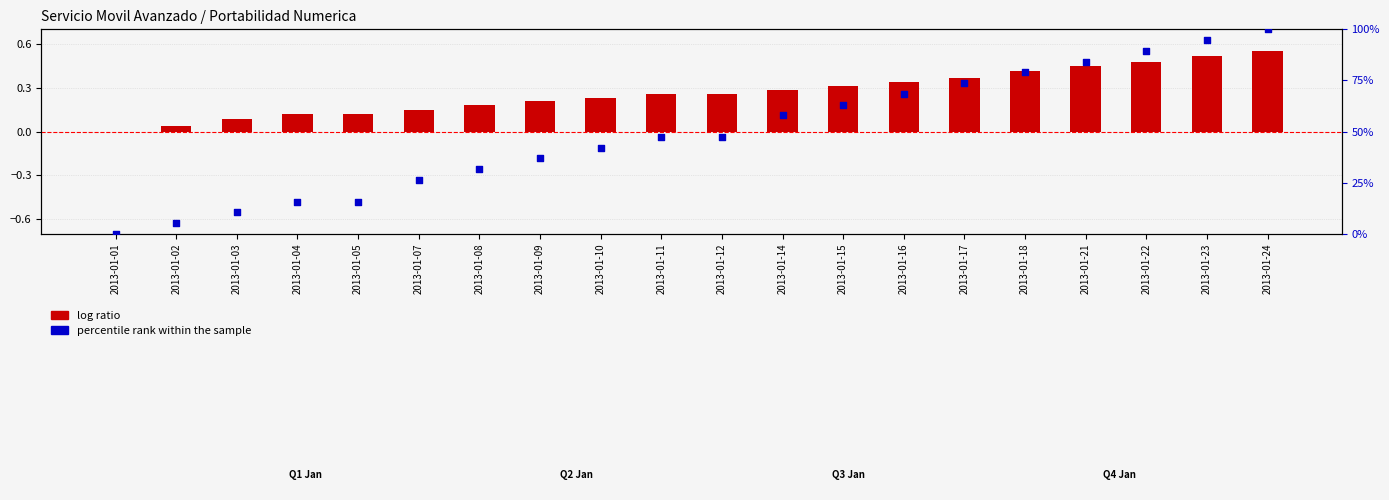

Approximately how many times larger is the value at 2013-01-08 compared to 2013-01-07?

1.2